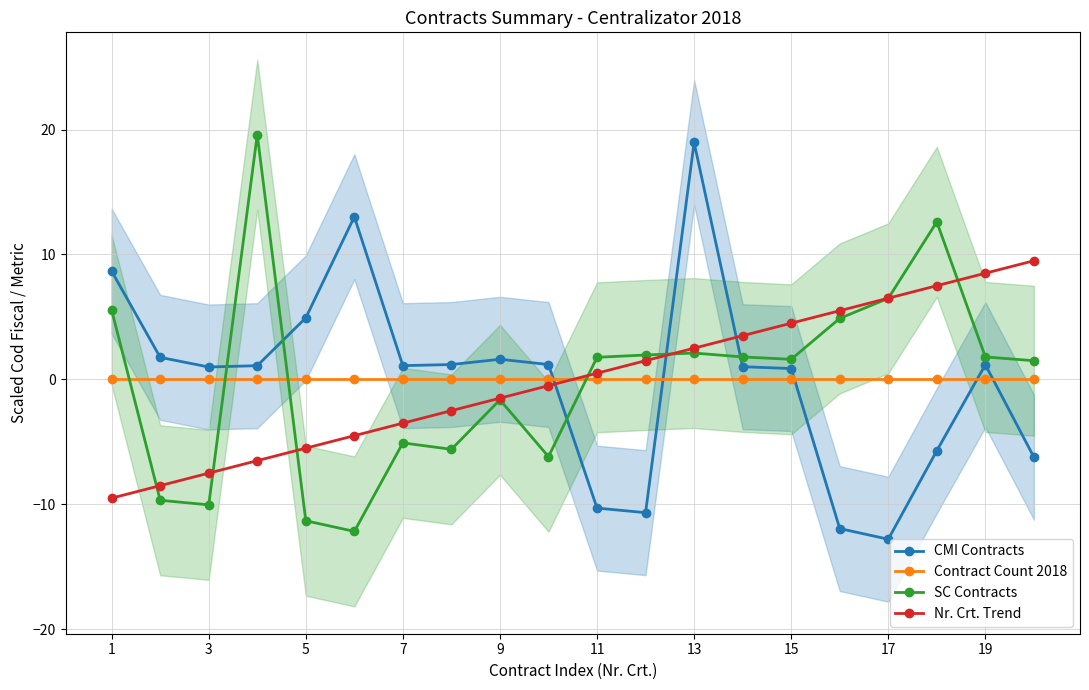

Is this an area chart (filled region under the line)?

No